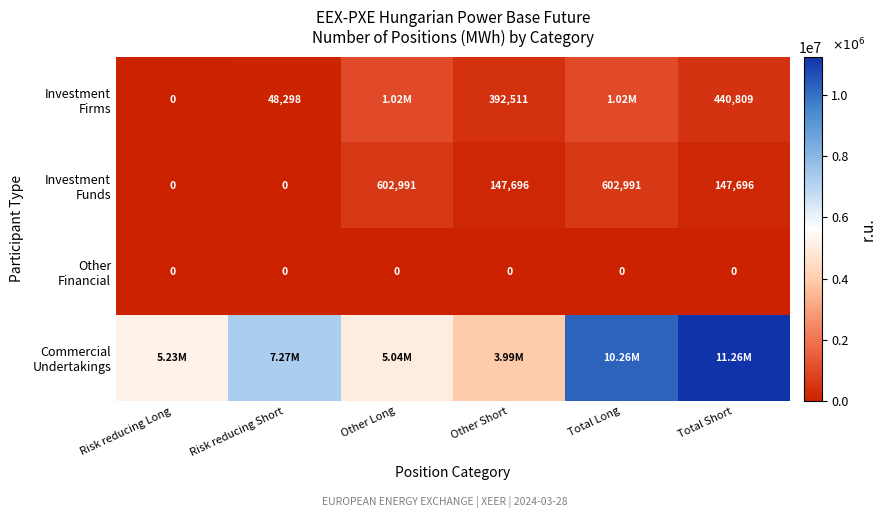

At which label does Commercial Undertakings first exceed 7270136?

Total Long